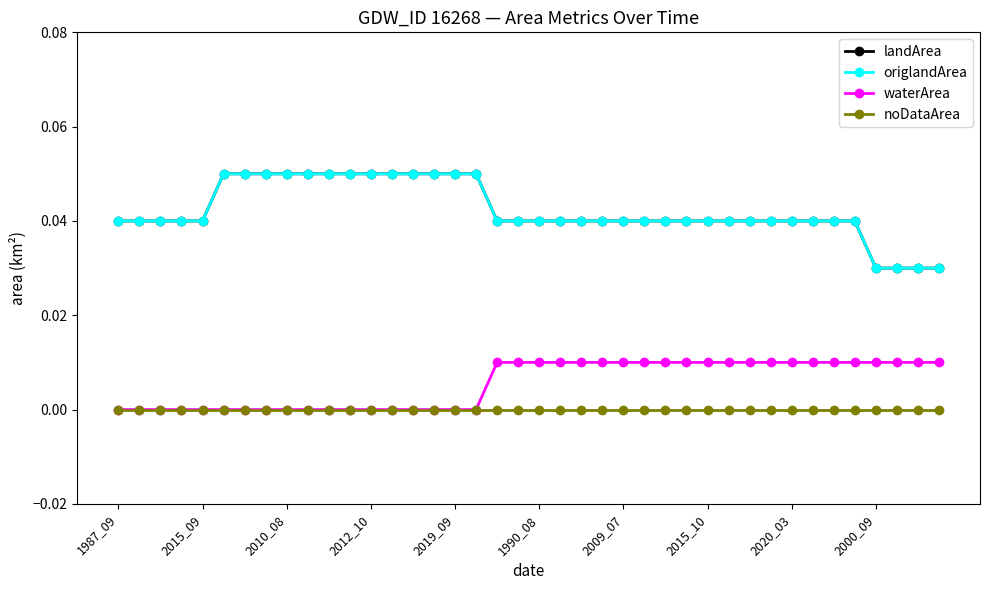

Does the chart display data point markers on the line(s)?

Yes